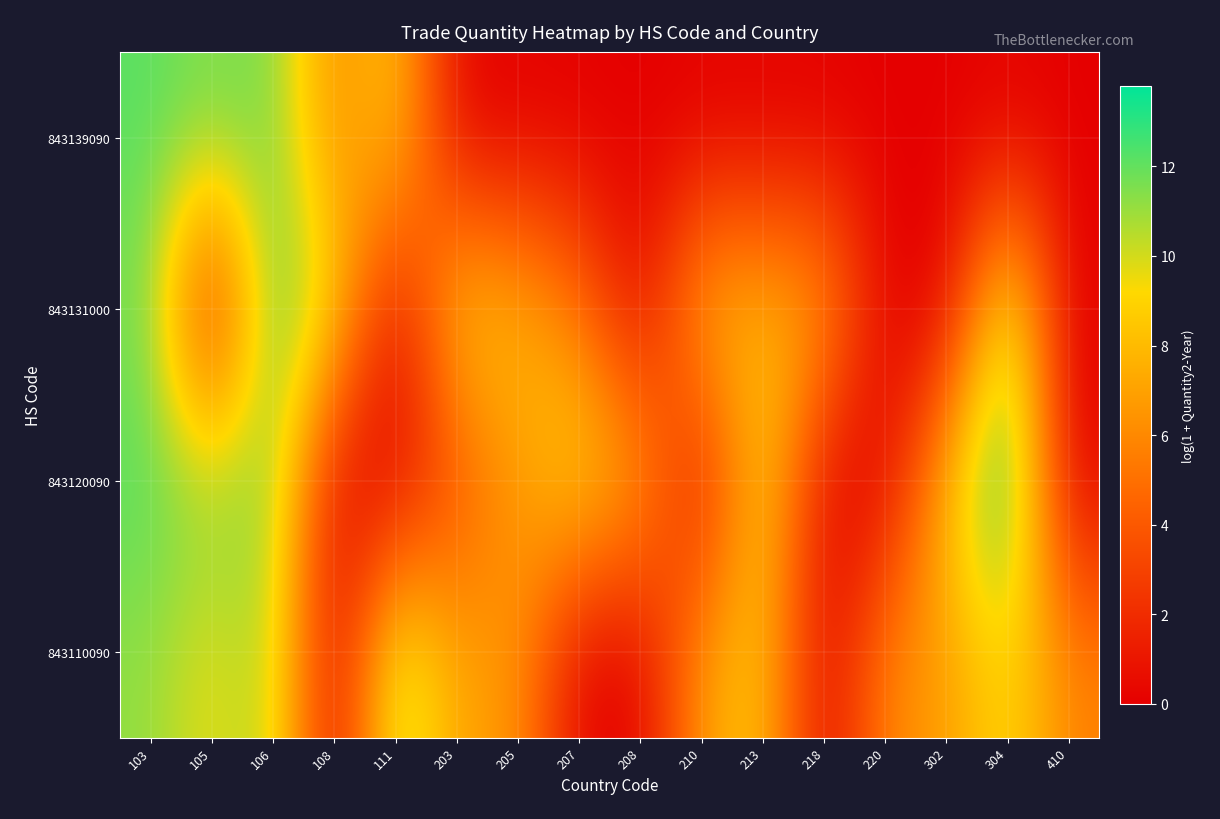

Reading left to right, list all the values displayed in this chart.

843110090: 103=11.2	105=9.4	106=11.0	108=0.0	111=11.5	203=7.0	205=6.7	207=0.0	208=0.0	210=7.1	213=8.6	218=0.0	220=6.2	302=6.7	304=9.4	410=5.8
843120090: 103=12.3	105=11.4	106=11.7	108=0.0	111=0.0	203=3.4	205=6.7	207=9.6	208=7.5	210=0.0	213=9.7	218=0.0	220=0.0	302=8.8	304=13.8	410=0.0
843131000: 103=11.7	105=0.0	106=12.6	108=9.7	111=0.0	203=9.3	205=8.1	207=5.4	208=0.0	210=8.5	213=8.1	218=7.6	220=0.0	302=0.0	304=11.7	410=0.0
843139090: 103=12.2	105=11.6	106=11.8	108=5.7	111=9.0	203=0.0	205=0.0	207=0.0	208=0.0	210=0.0	213=0.0	218=0.0	220=0.0	302=0.0	304=0.0	410=0.0